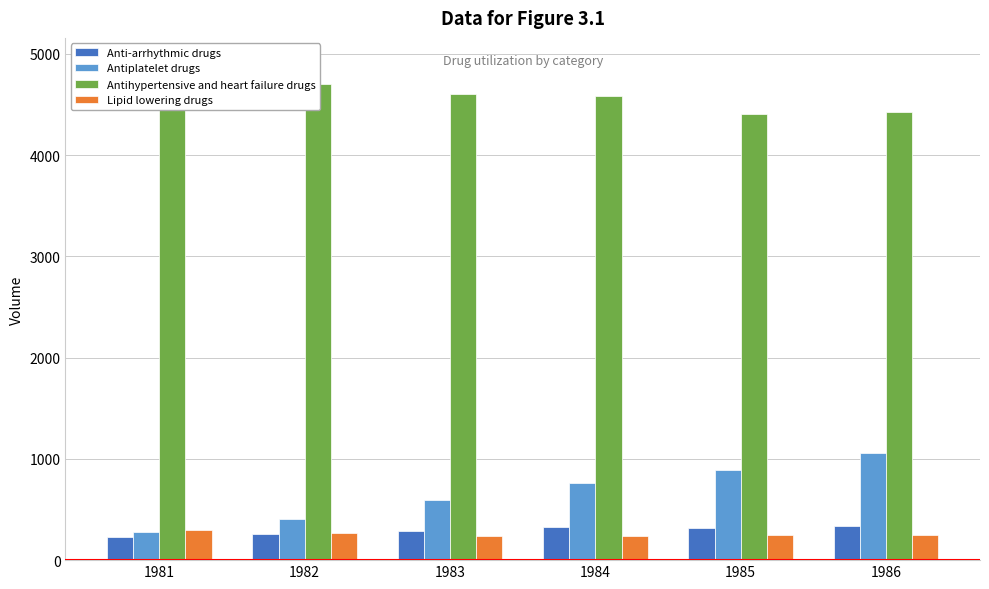

Count the number of categories in the chart.

6